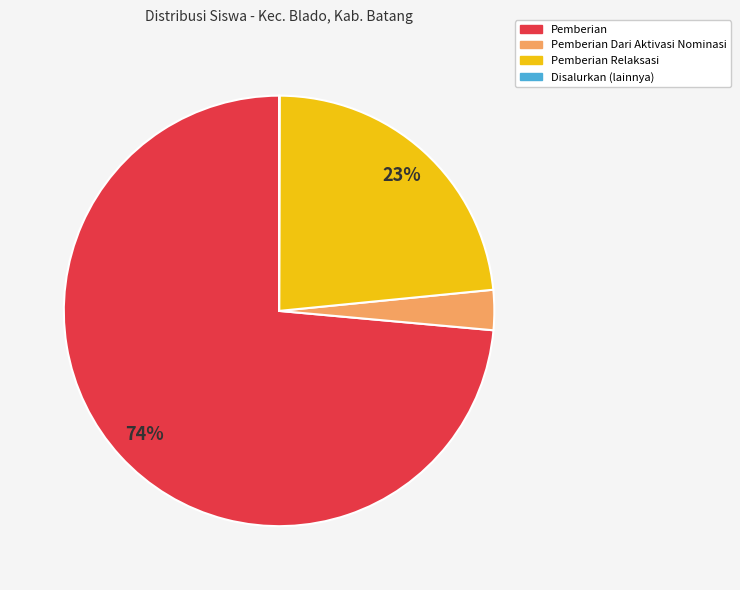

Is the sum of Pemberian Relaksasi and Pemberian Dari Aktivasi Nominasi greater than half?

No